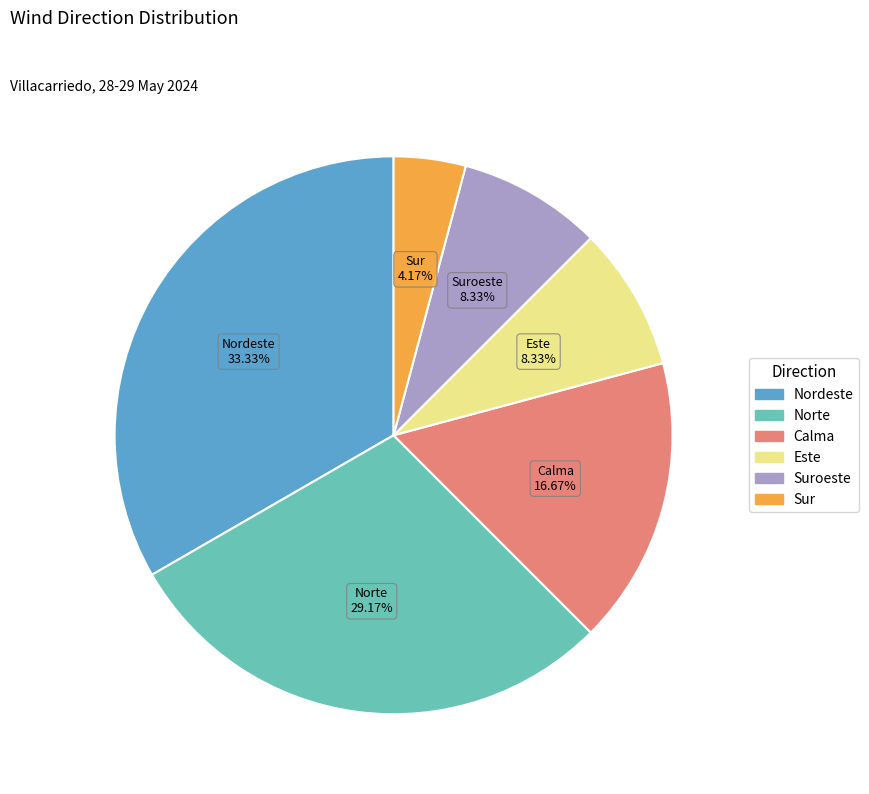

Is there a majority slice in this chart?

No